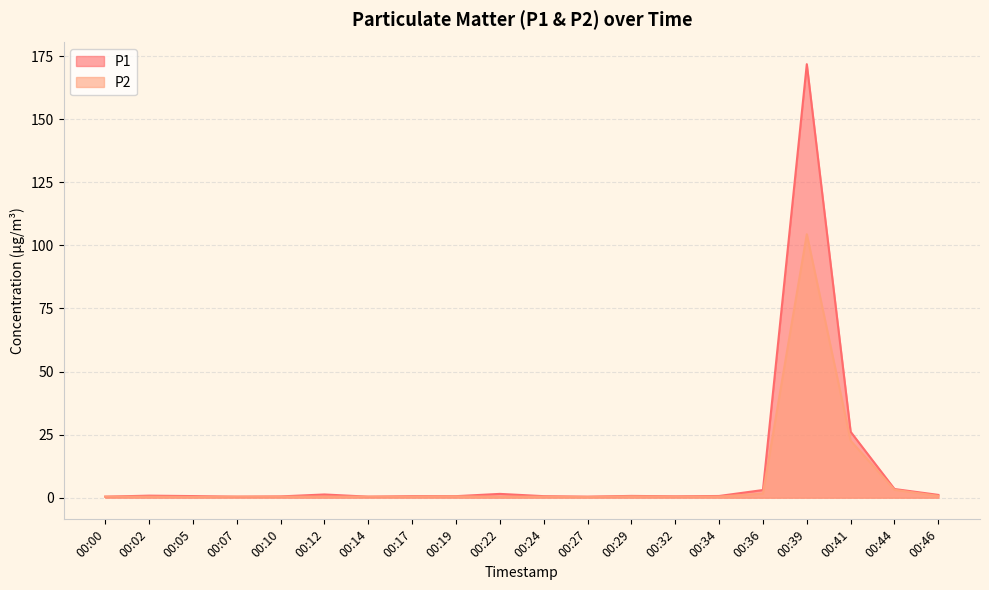

What is the sum of all P2 values?

138.5